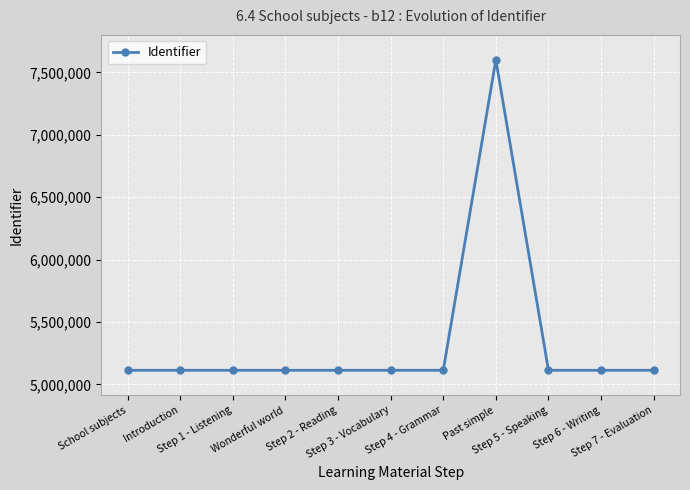

What is the average value?

5339488